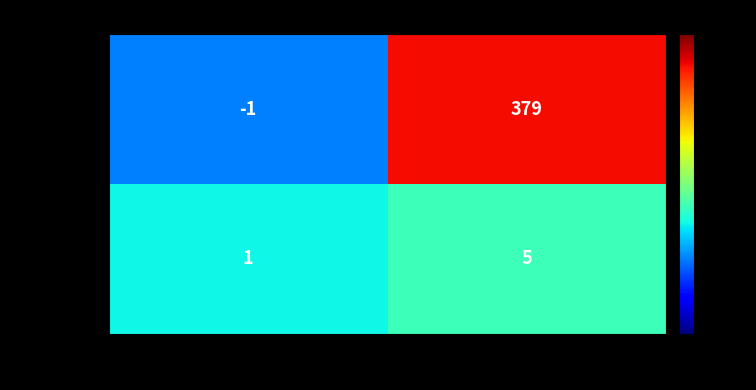

What is the spread (max minus min) of values at direction?

2